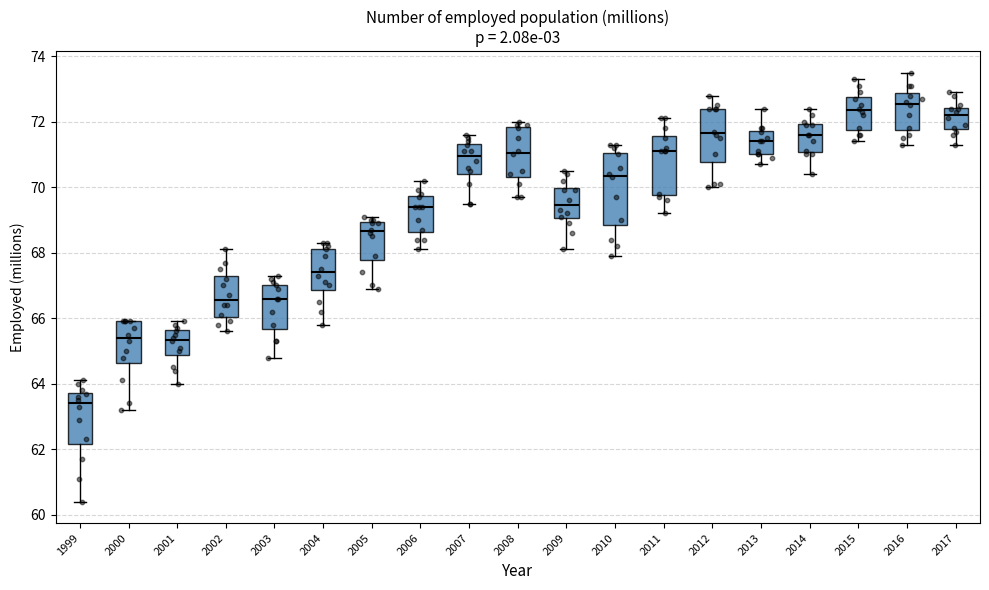

Reading left to right, read every box against the y-axis: the position of its median line, the range the box covers, and the ends of its whiskers. The values are not printed on the chart, so give them approximately, as read against the axis.

1999: median 63.4, box 62.2 to 63.8, whiskers 60.4 to 64.2
2000: median 65.4, box 64.6 to 66.0, whiskers 63.2 to 66.0
2001: median 65.4, box 64.8 to 65.6, whiskers 64.0 to 66.0
2002: median 66.6, box 66.0 to 67.2, whiskers 65.6 to 68.2
2003: median 66.6, box 65.6 to 67.0, whiskers 64.8 to 67.4
2004: median 67.4, box 66.8 to 68.2, whiskers 65.8 to 68.4
2005: median 68.6, box 67.8 to 69.0, whiskers 67.0 to 69.2
2006: median 69.4, box 68.6 to 69.8, whiskers 68.2 to 70.2
2007: median 71.0, box 70.4 to 71.4, whiskers 69.6 to 71.6
2008: median 71.0, box 70.4 to 71.8, whiskers 69.8 to 72.0
2009: median 69.4, box 69.0 to 70.0, whiskers 68.2 to 70.6
2010: median 70.4, box 68.8 to 71.0, whiskers 68.0 to 71.4
2011: median 71.2, box 69.8 to 71.6, whiskers 69.2 to 72.2
2012: median 71.6, box 70.8 to 72.4, whiskers 70.0 to 72.8
2013: median 71.4, box 71.0 to 71.8, whiskers 70.8 to 72.4
2014: median 71.6, box 71.0 to 72.0, whiskers 70.4 to 72.4
2015: median 72.4, box 71.8 to 72.8, whiskers 71.4 to 73.4
2016: median 72.6, box 71.8 to 72.8, whiskers 71.4 to 73.6
2017: median 72.2, box 71.8 to 72.4, whiskers 71.4 to 73.0